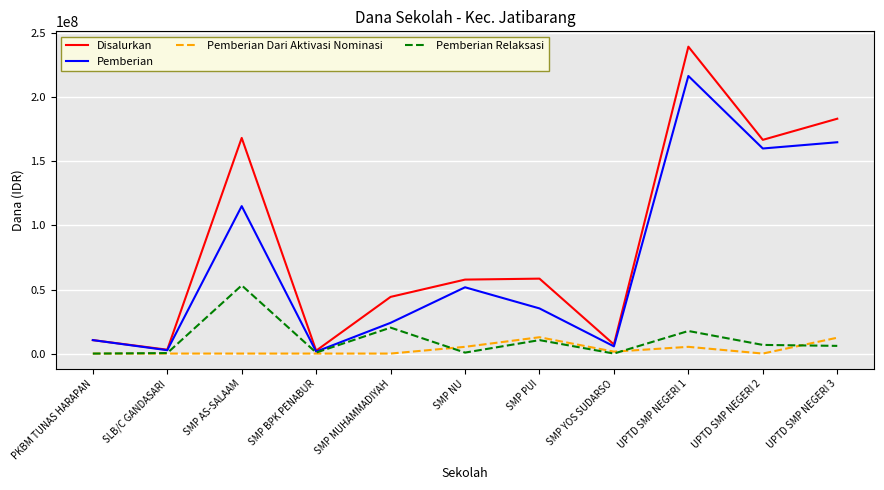

Which series has the largest total across all categories?

Disalurkan